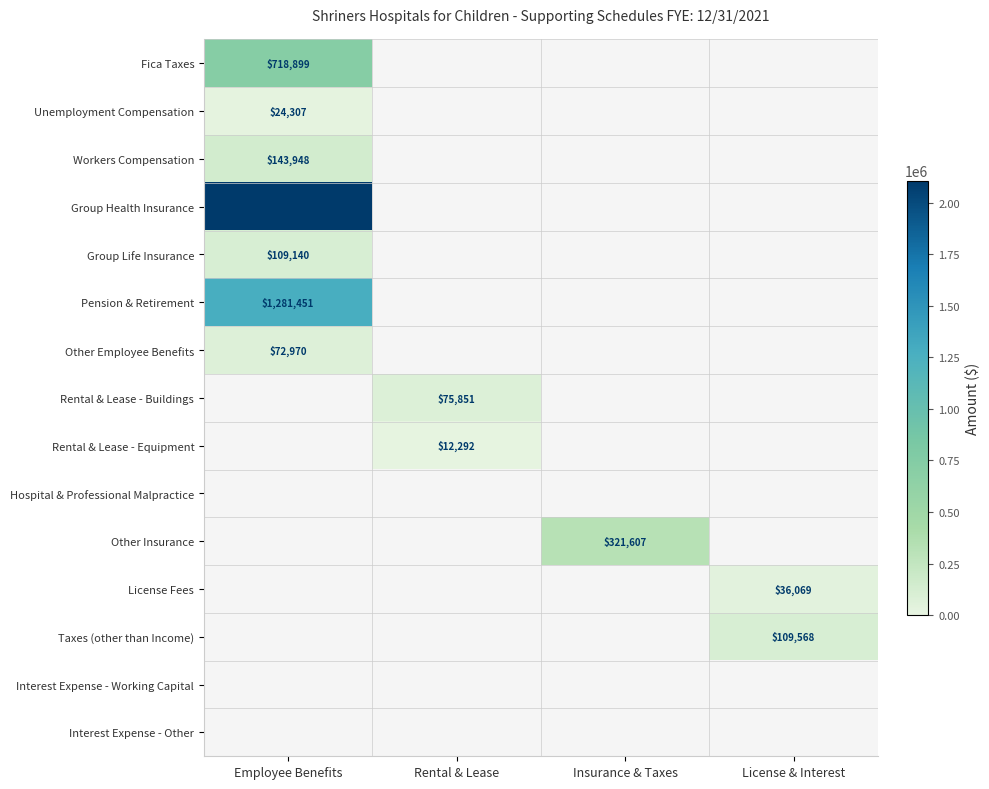

The License Fees series shows 36069 at License & Interest. True or false?

True